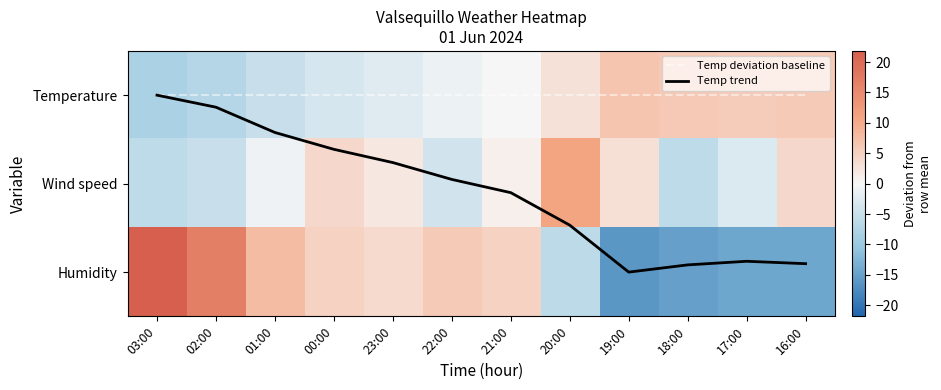

The Temp trend series shows 0.7 at 01:00. True or false?

False